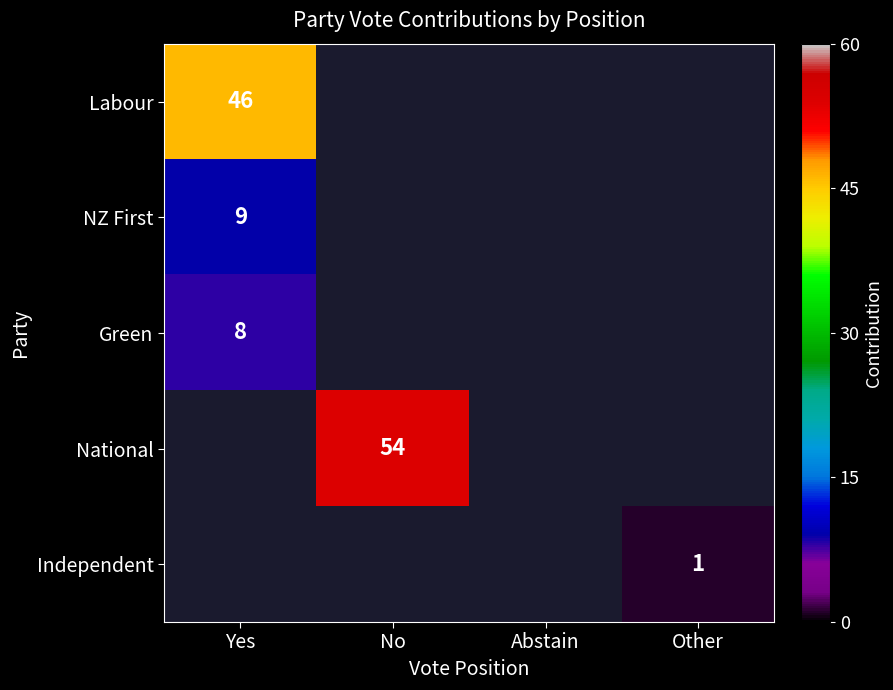

Rank the categories by Independent value from lowest to highest.

Yes, No, Abstain, Other